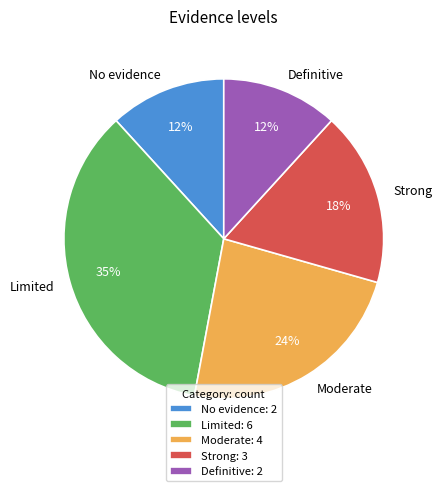

True or false: Definitive accounts for 20% of the total.

False